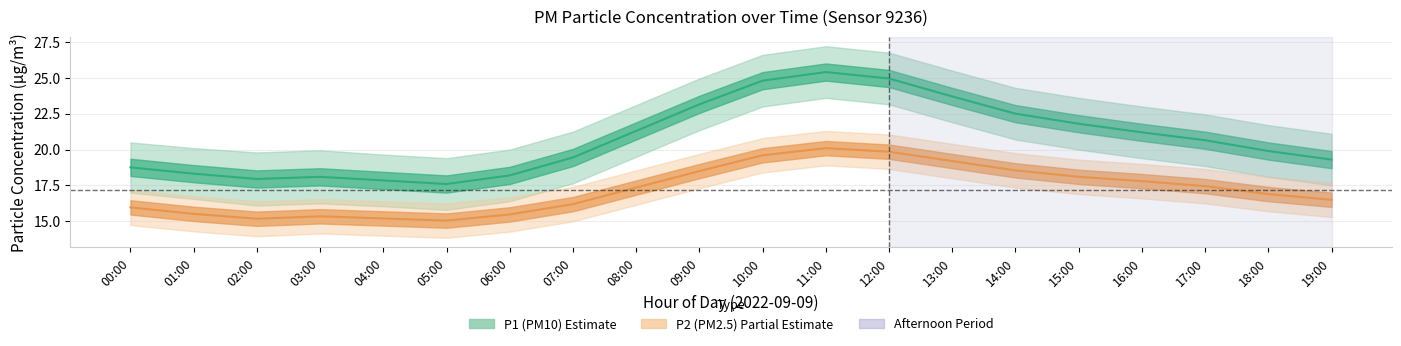

Rank the categories by P2 (PM2.5) value from lowest to highest.

05:00, 02:00, 04:00, 03:00, 06:00, 01:00, 00:00, 07:00, 19:00, 18:00, 08:00, 17:00, 16:00, 15:00, 09:00, 14:00, 13:00, 10:00, 12:00, 11:00